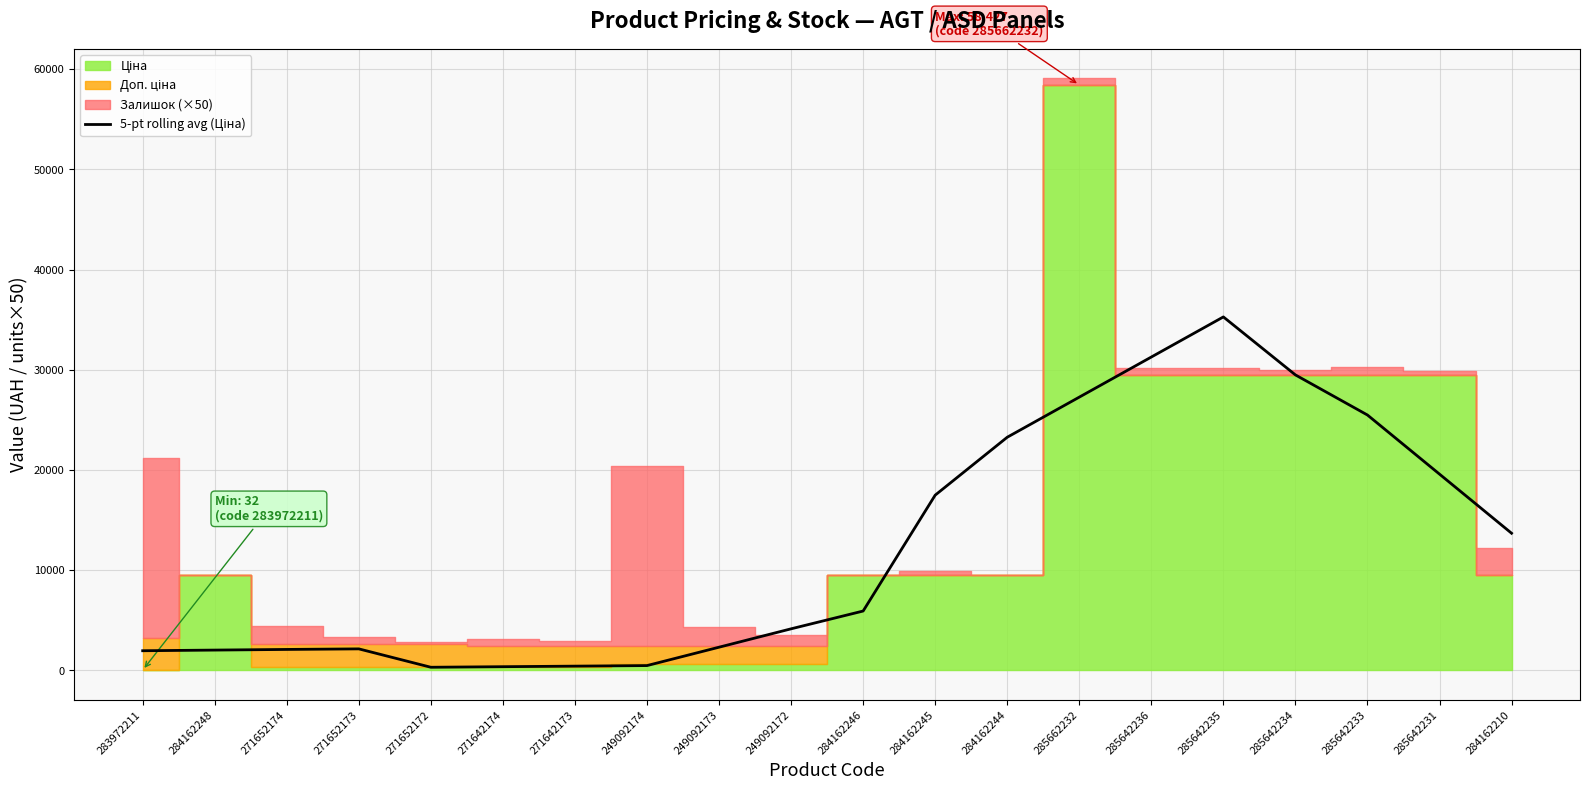

Read the value at 285662232.

27273.9